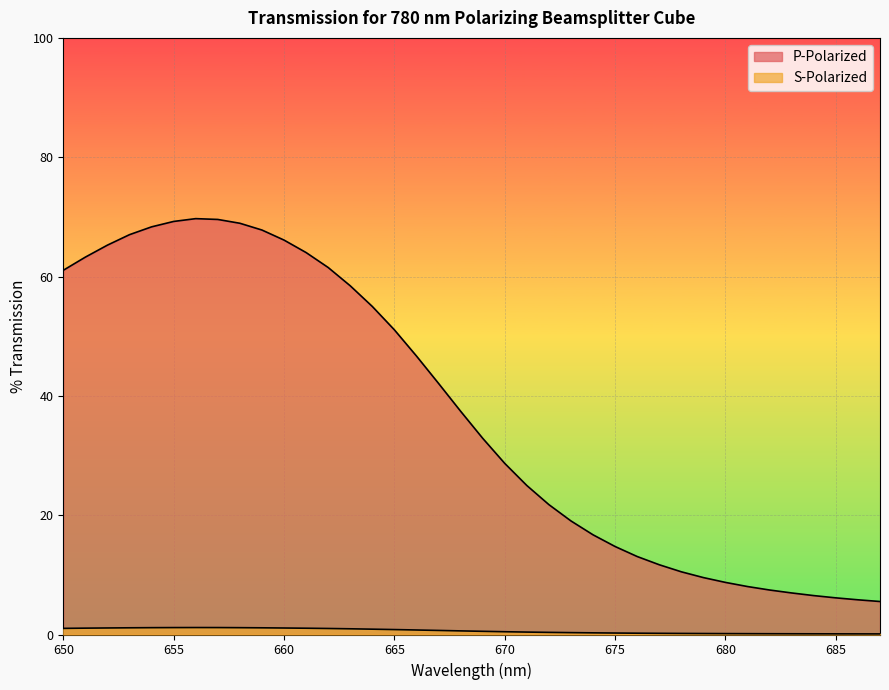

What is the difference between the highest and lowest values at 650?

60.0